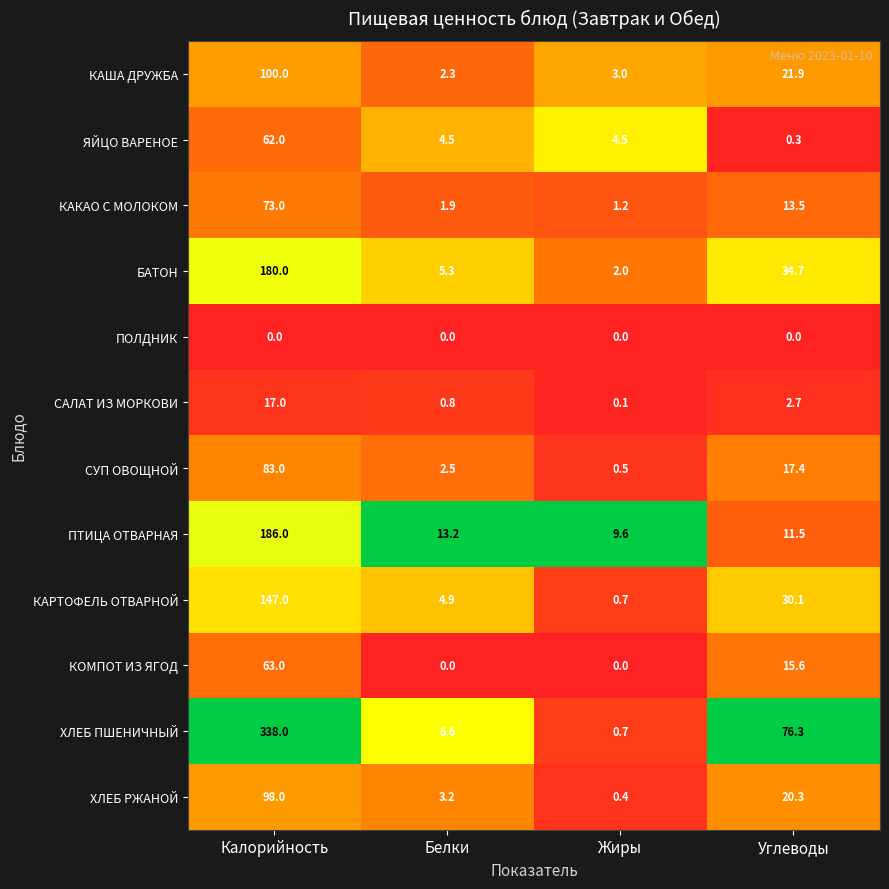

What is the sum of all КАКАО С МОЛОКОМ values?

89.6